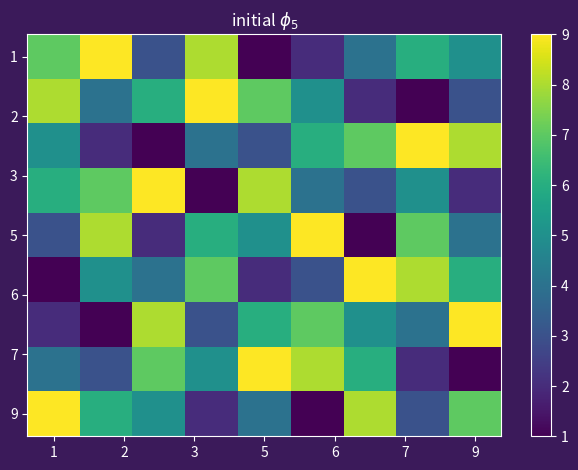

Which category has the lowest value across all series?

5